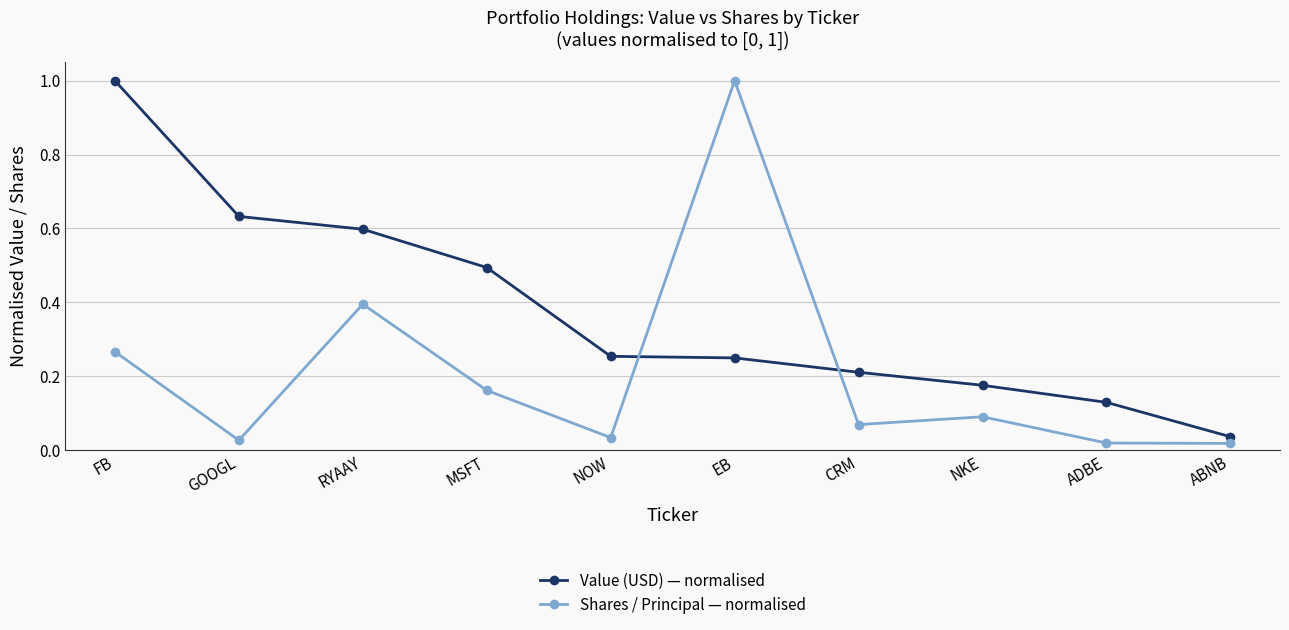

What is the greatest value displayed?

1.0